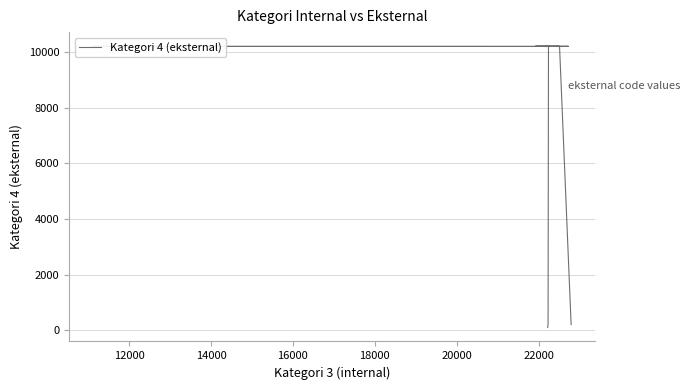

What is the smallest value displayed?

101